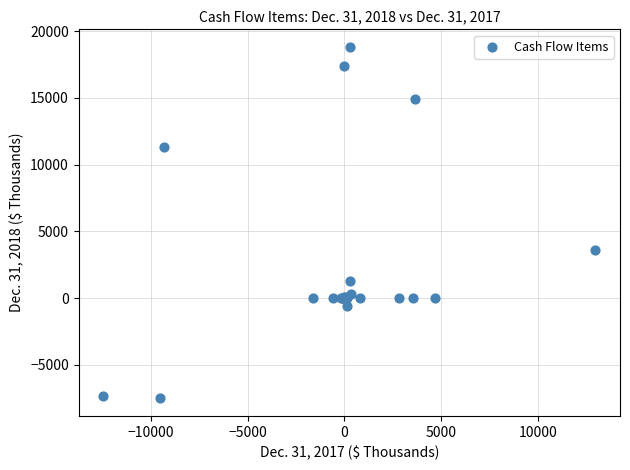

What Y value in the scatter plot is closest to 5651?

3631